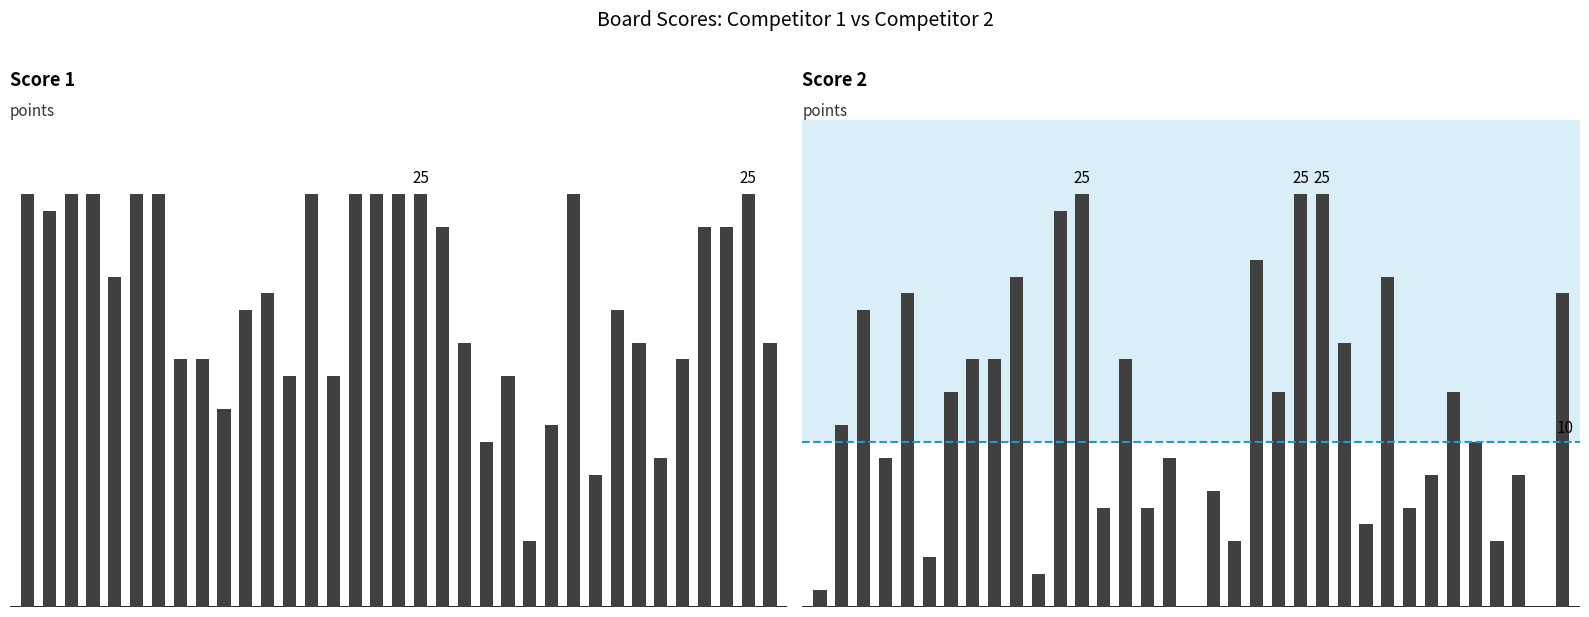

Which series changed the most between 9 and 29?

Score 2